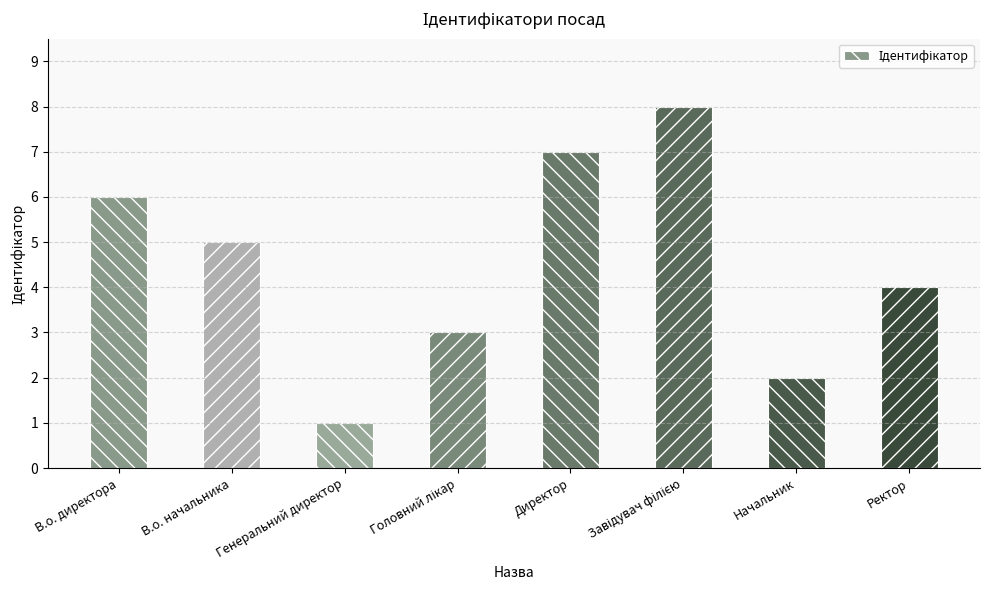

What is the sum of all values?

36